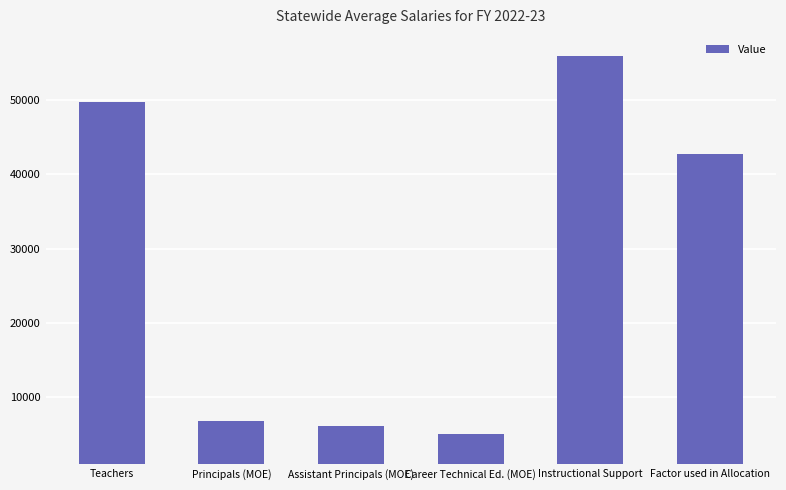

What is the maximum value shown in the chart?

55957